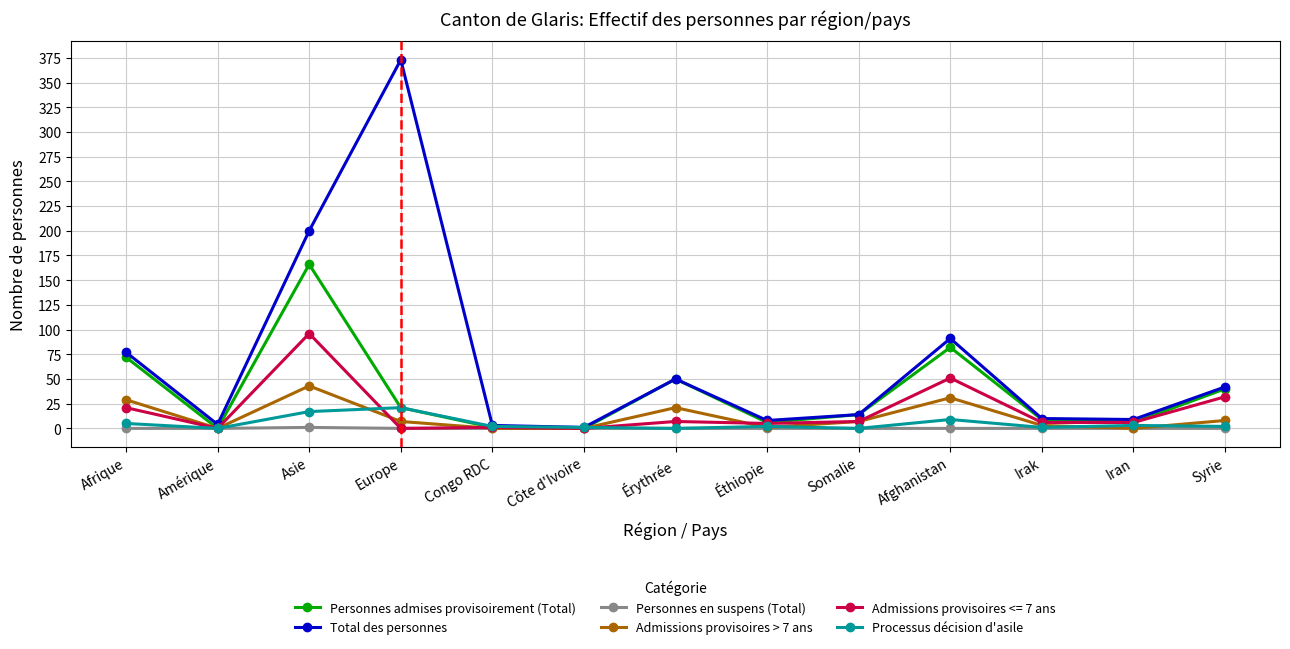

The value of Personnes en suspens (Total) at Afrique is 0. True or false?

True